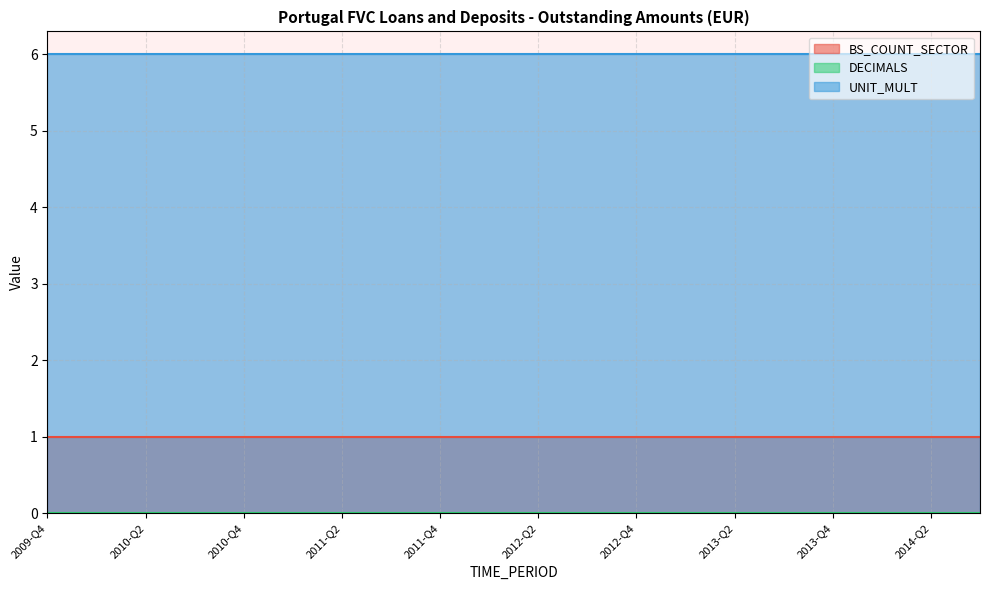

Where is UNIT_MULT nearest to the value 6?

2009-Q4